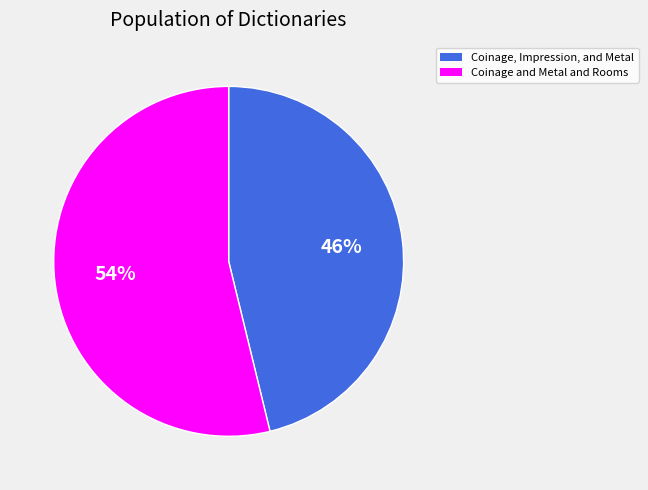

The Coinage and Metal and Rooms slice represents 54% of the pie. True or false?

True